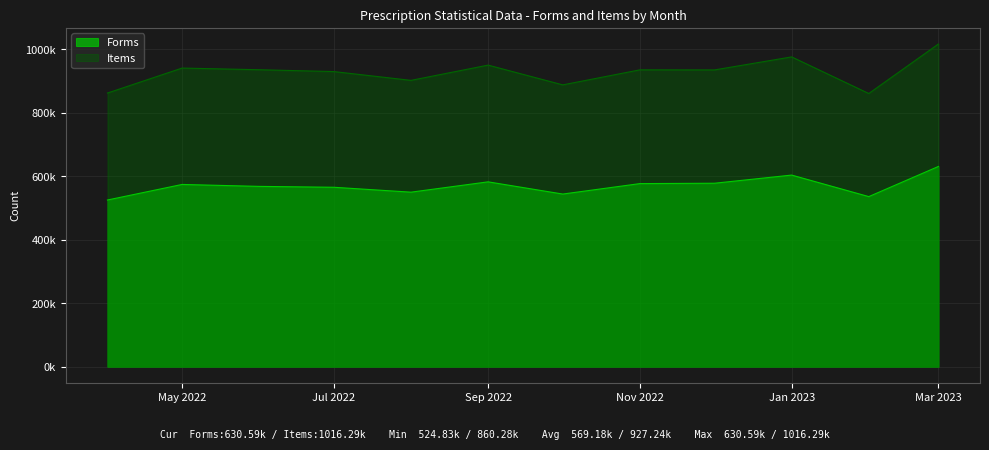

True or false: Forms and Items cross at least once.

False